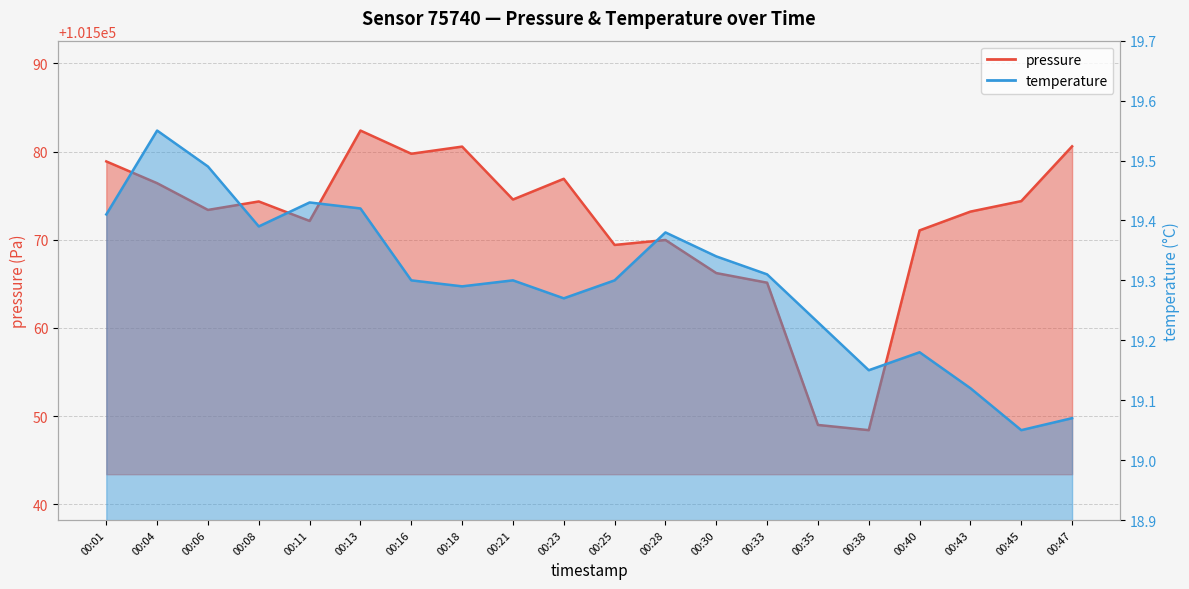

Reading left to right, what are all the values shown in this chart?

pressure: 101578.9	101576.4	101573.4	101574.3	101572.1	101582.4	101579.8	101580.6	101574.6	101576.9	101569.4	101570.0	101566.2	101565.1	101549.0	101548.4	101571.1	101573.2	101574.4	101580.6
temperature: 19.4	19.6	19.5	19.4	19.4	19.4	19.3	19.3	19.3	19.3	19.3	19.4	19.3	19.3	19.2	19.1	19.2	19.1	19.1	19.1